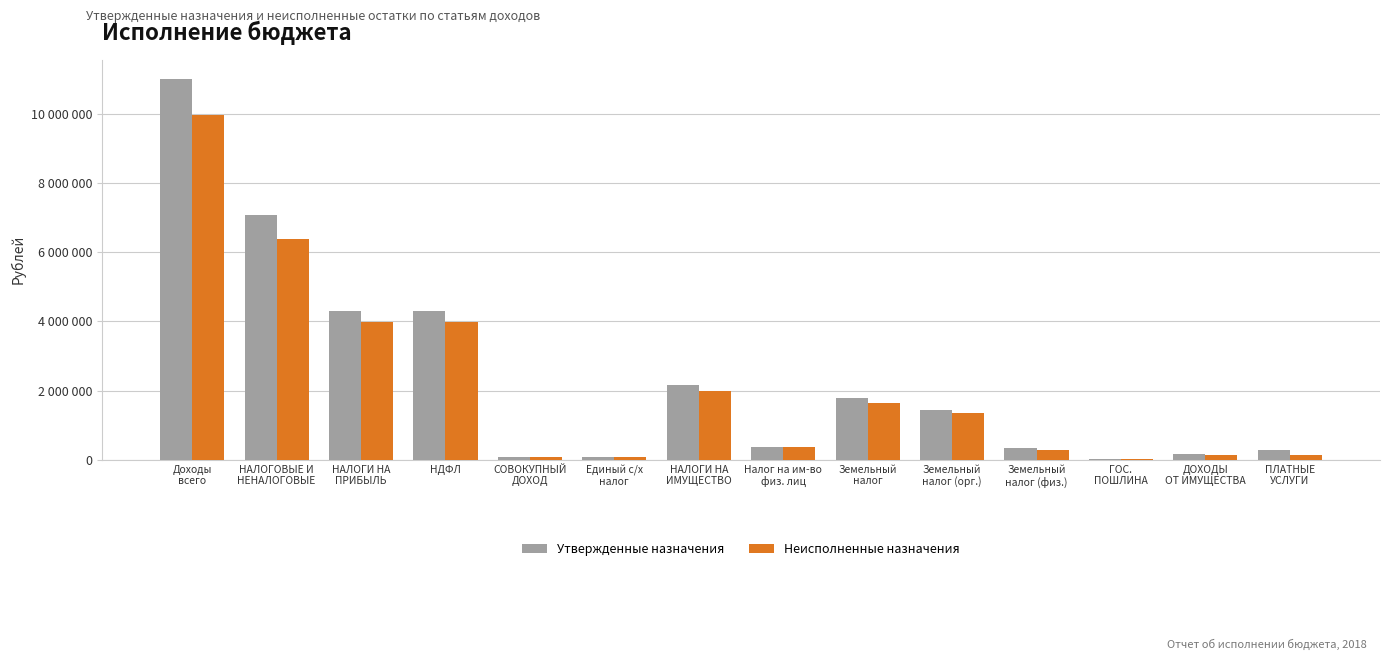

What is the difference between the second highest and second lowest values in the Неисполненные назначения series?

6318250.0